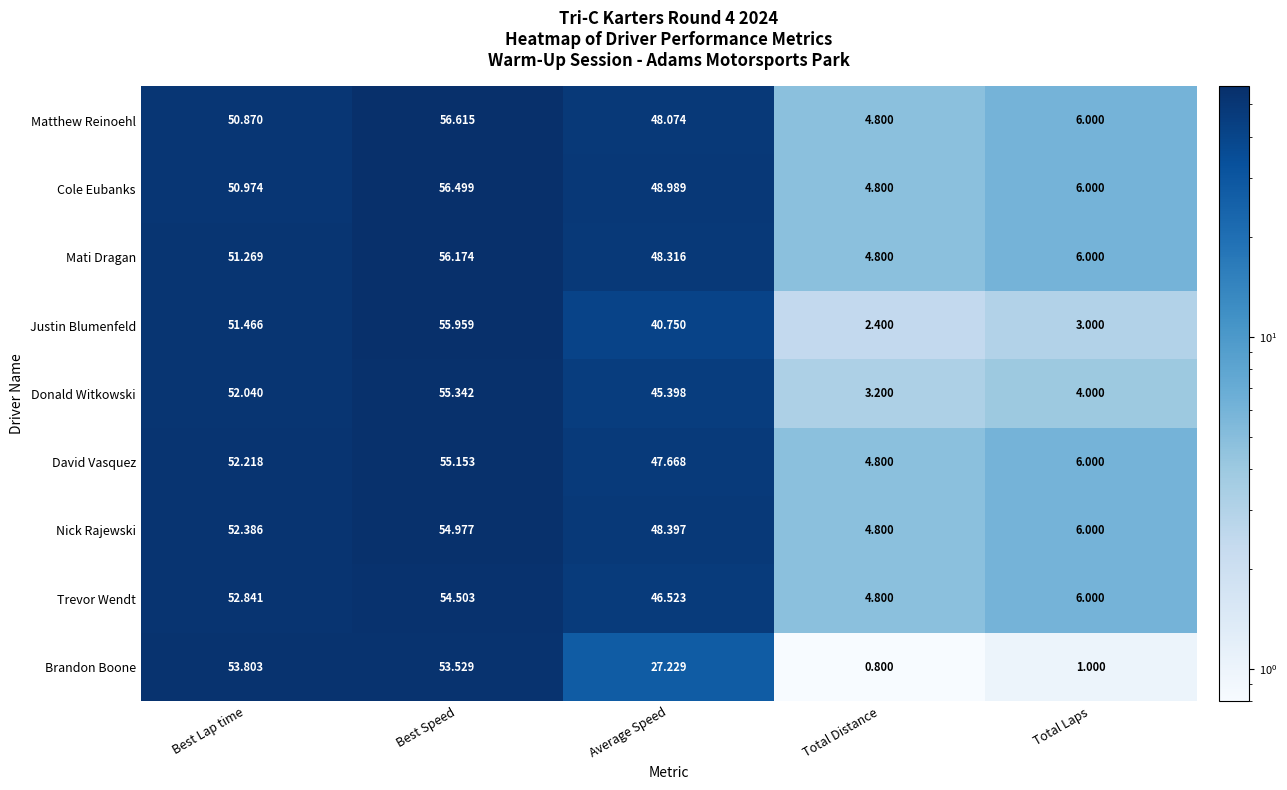

What is the total value across all series at Average Speed?

401.3